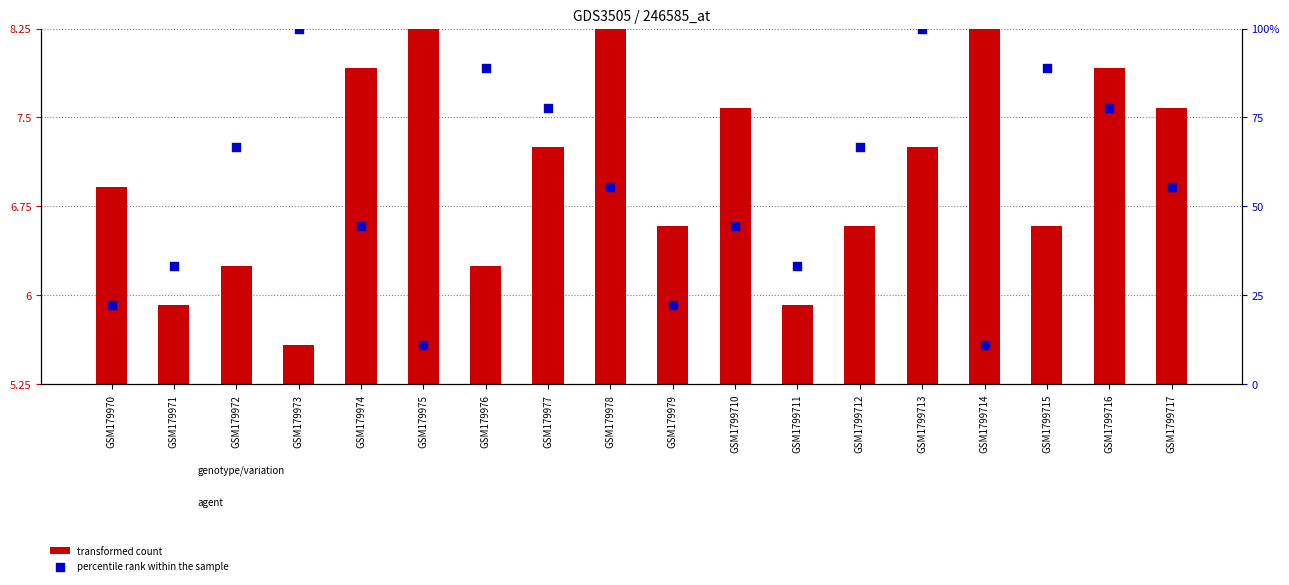

Which series reaches the minimum Y coordinate?

transformed count